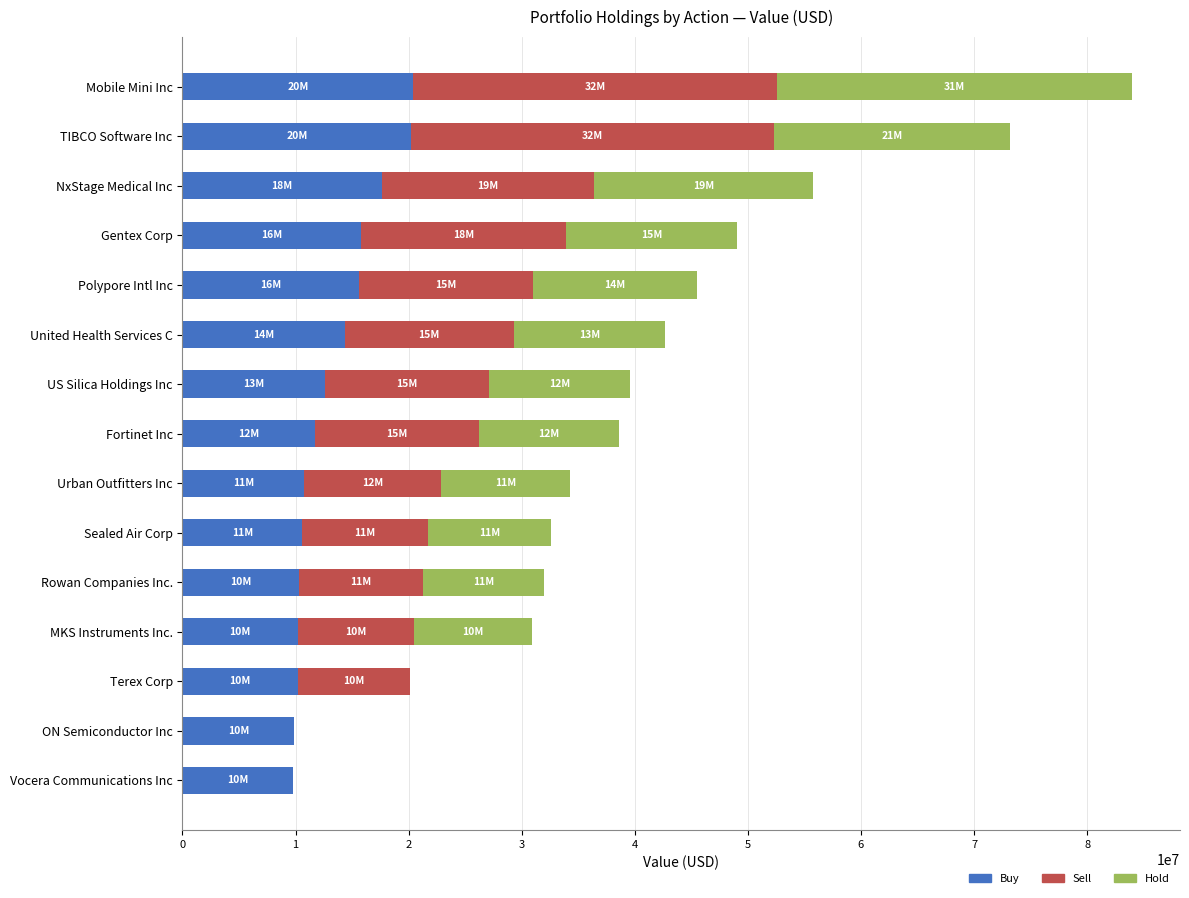

What is the highest value of the Buy series?

20393000